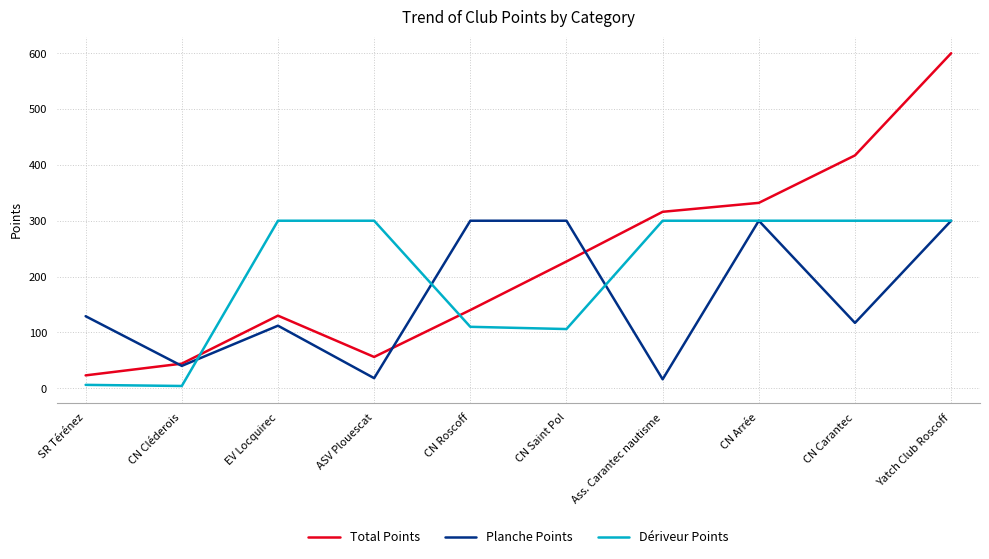

Which series has the largest total across all categories?

Total Points